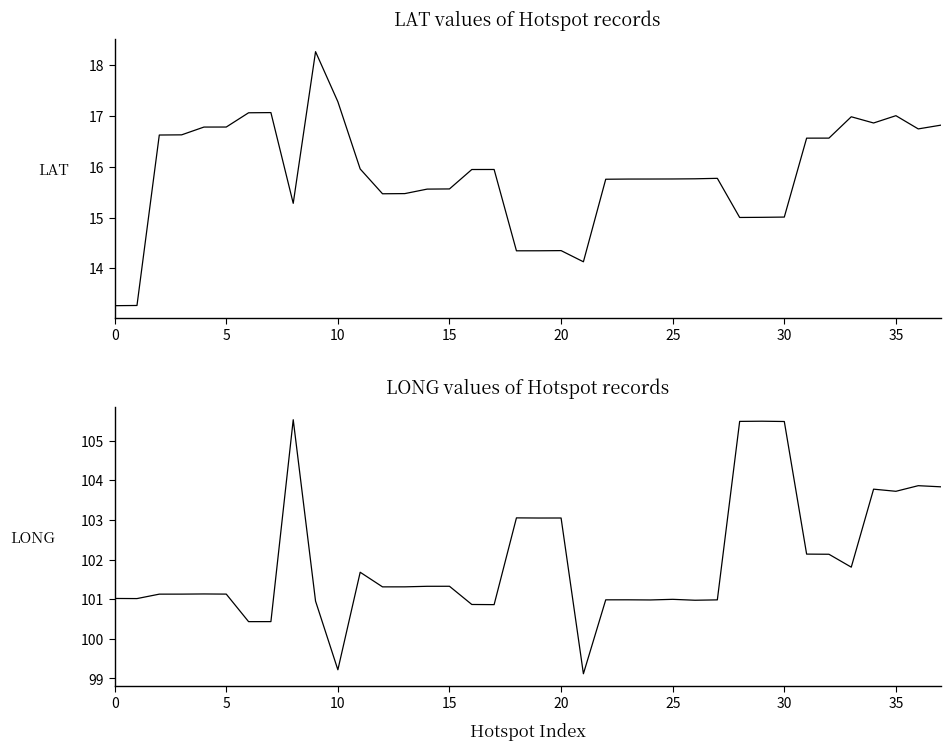

Does the chart display data point markers on the line(s)?

No